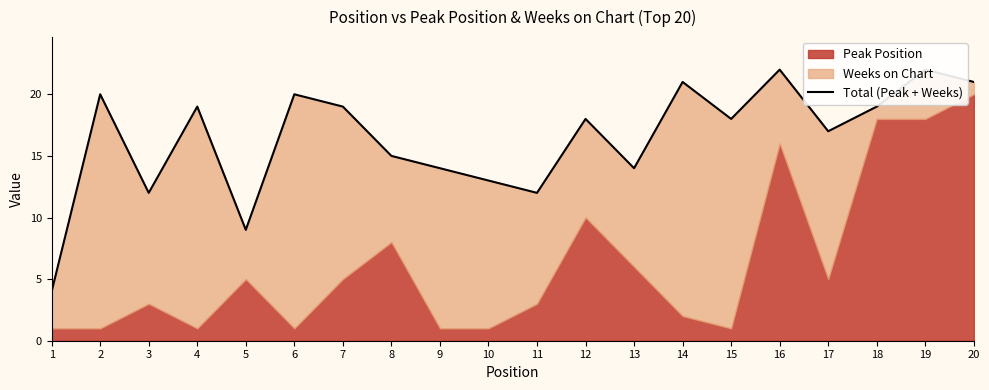

Which category has the lowest value across all series?

1